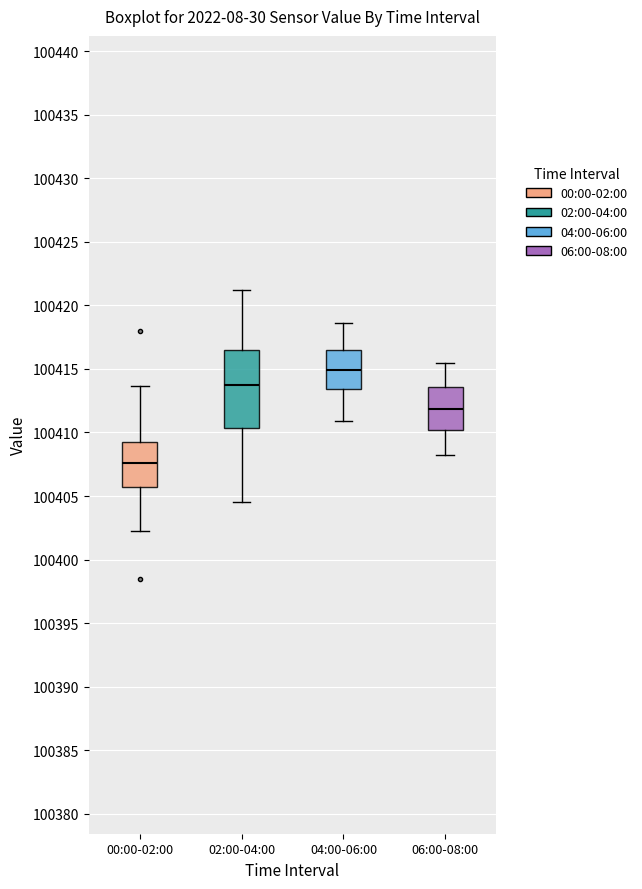

Reading left to right, read every box against the y-axis: the position of its median line, the range the box covers, and the ends of its whiskers. The values are not printed on the chart, so give them approximately, as read against the axis.

00:00-02:00: median 100407.5, box 100405.5 to 100409.0, whiskers 100402.5 to 100413.5
02:00-04:00: median 100413.5, box 100410.5 to 100416.5, whiskers 100404.5 to 100421.0
04:00-06:00: median 100415.0, box 100413.5 to 100416.5, whiskers 100411.0 to 100418.5
06:00-08:00: median 100412.0, box 100410.0 to 100413.5, whiskers 100408.5 to 100415.5